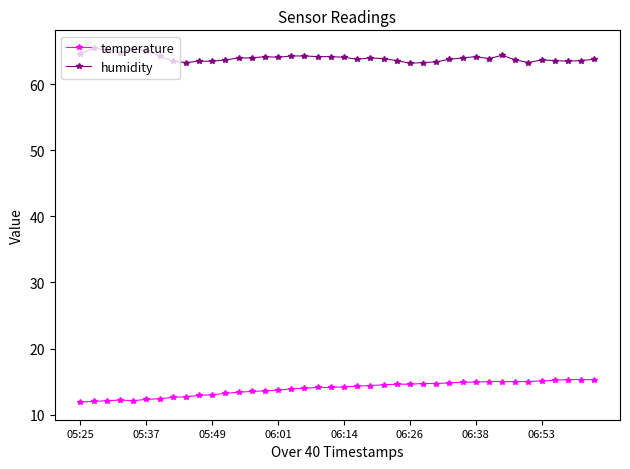

Rank the series by their average value, from lowest to highest.

temperature, humidity